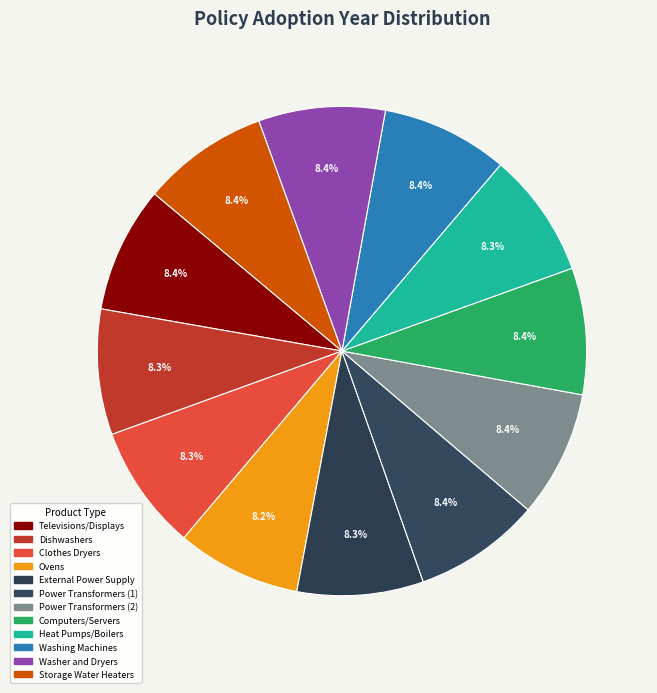

Count the number of slices in the pie.

12